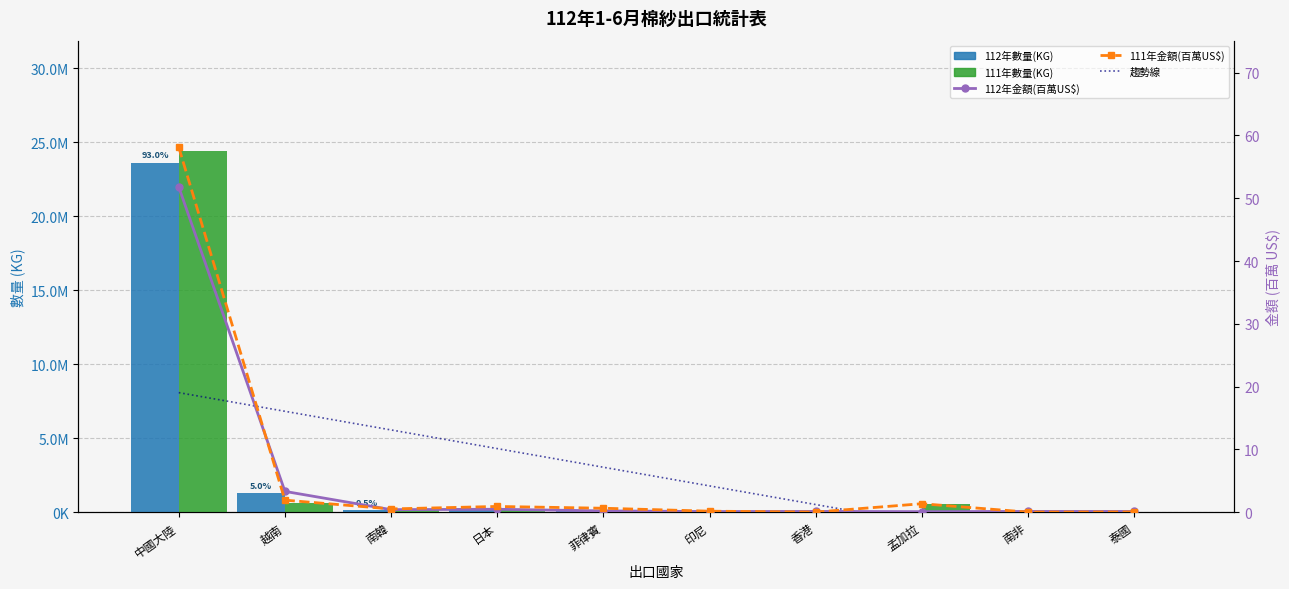

The 112年金額(百萬US$) series shows 0.1 at 泰國. True or false?

True